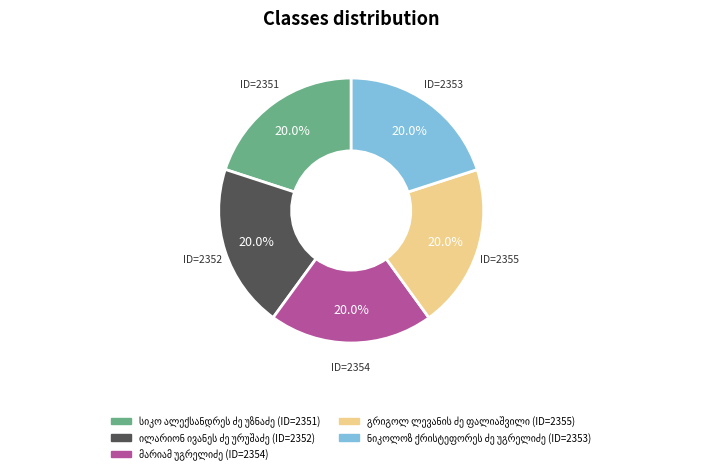

Is there any slice that represents more than half of the pie?

No